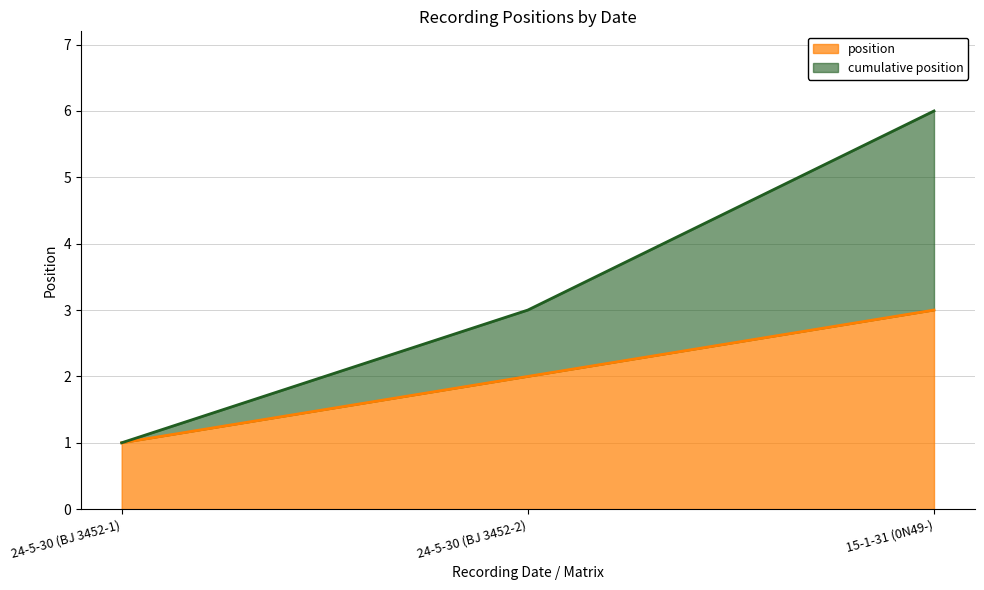

How many values are between 1 and 3?

3